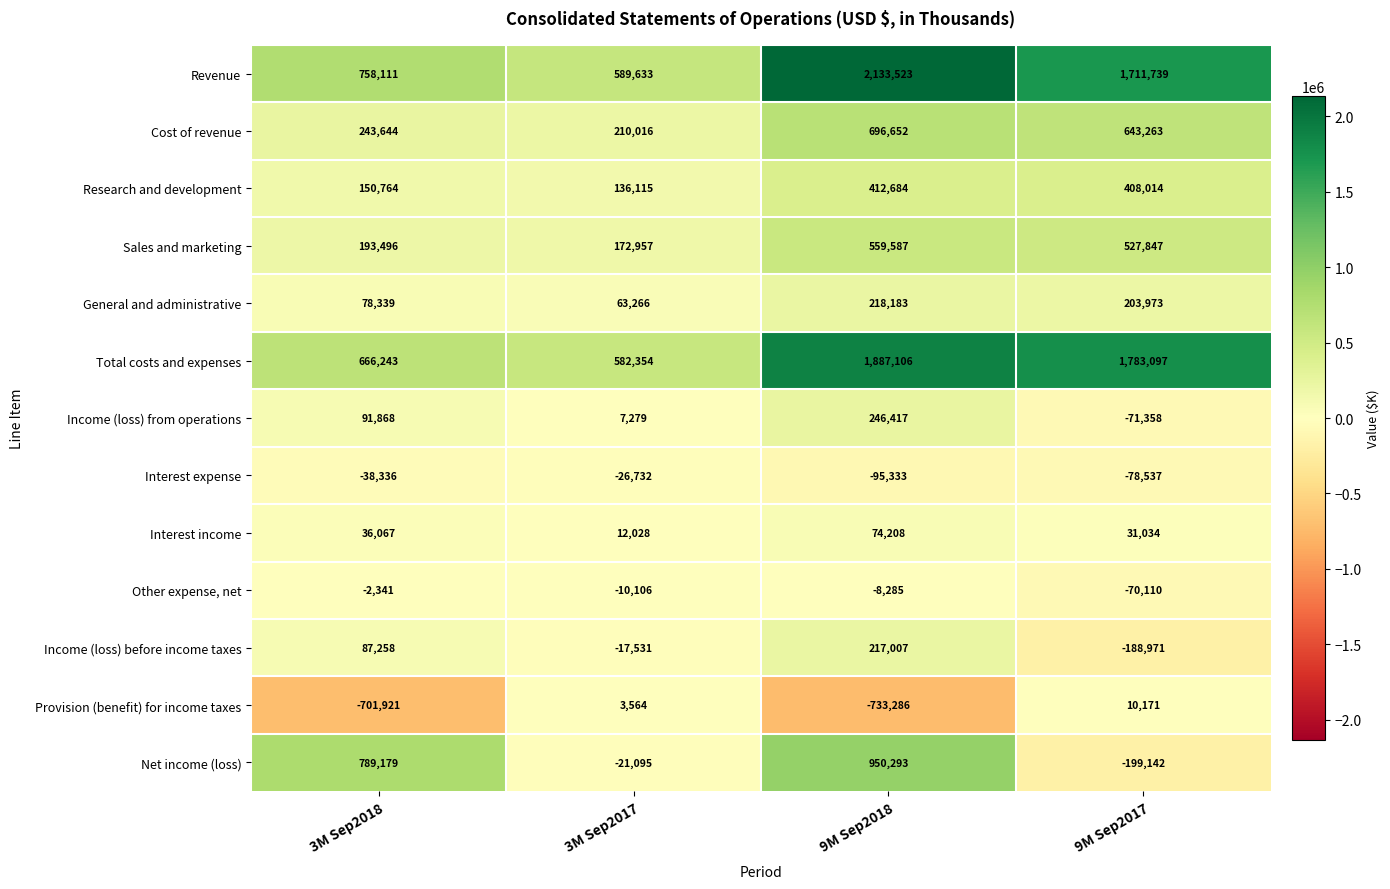

True or false: Interest income has a value of 20008 at 9M Sep2017.

False